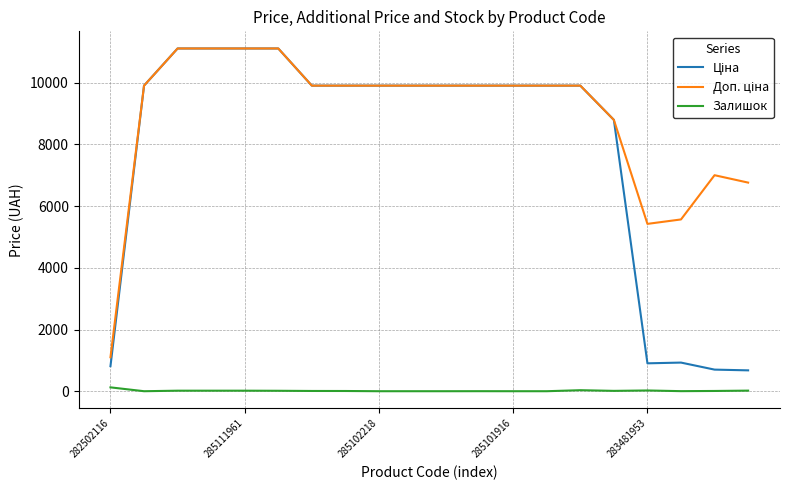

What is the maximum value shown in the chart?

11113.6